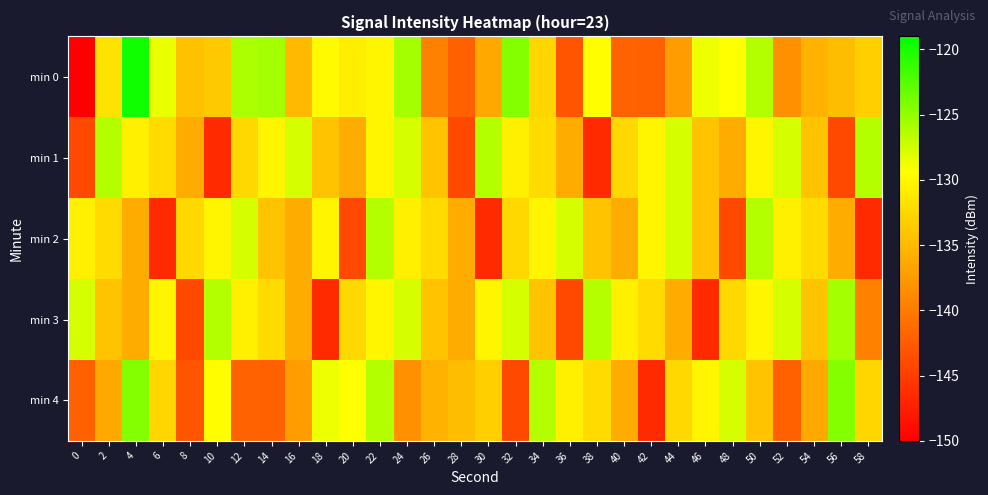

Which has a higher value, 22 or 10?

22